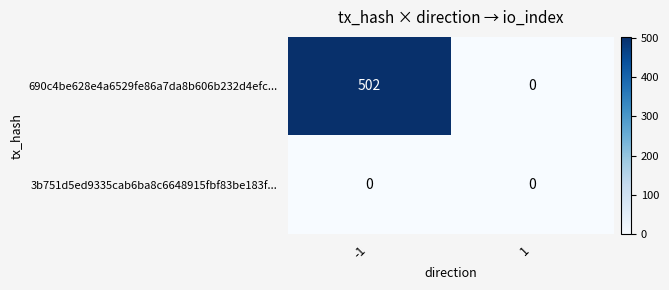

Rank the series by their average value, from highest to lowest.

690c4be628e4a6529fe86a7da8b606b232d4efc..., 3b751d5ed9335cab6ba8c6648915fbf83be183f...